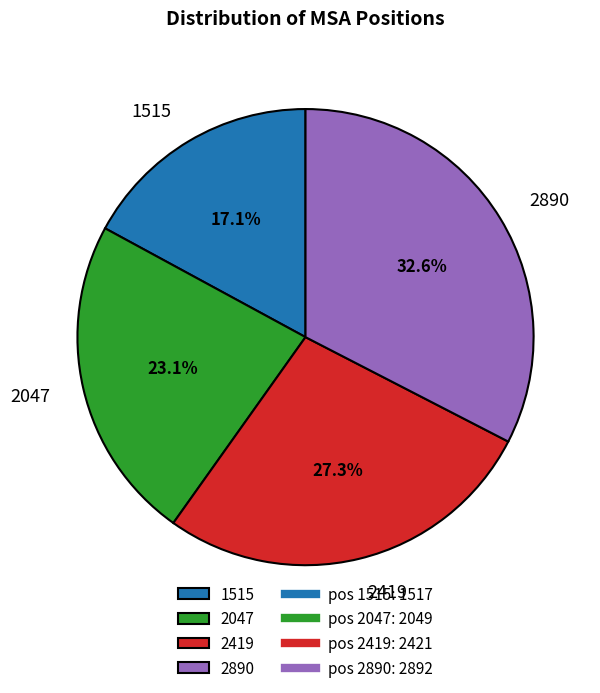

Rank the categories by value from highest to lowest.

2890, 2419, 2047, 1515